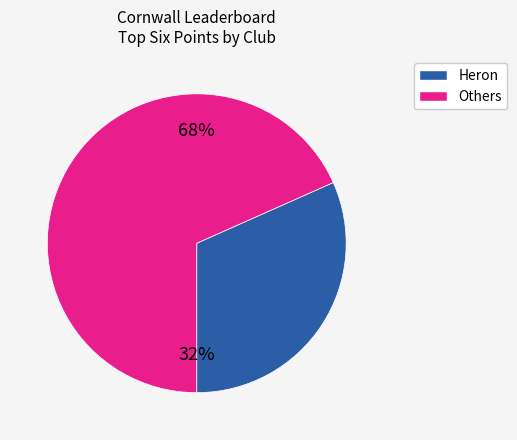

To the nearest percent, what is the average slice percentage?

50%